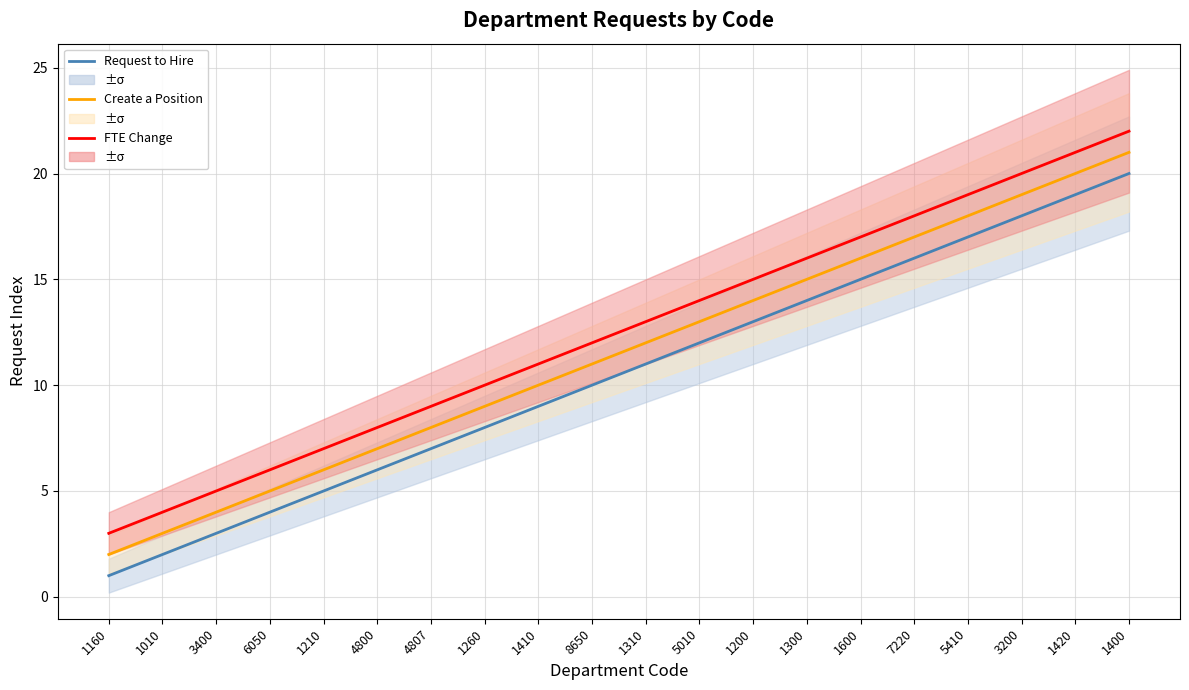

True or false: Create a Position has a value of 16 at 8650.

False